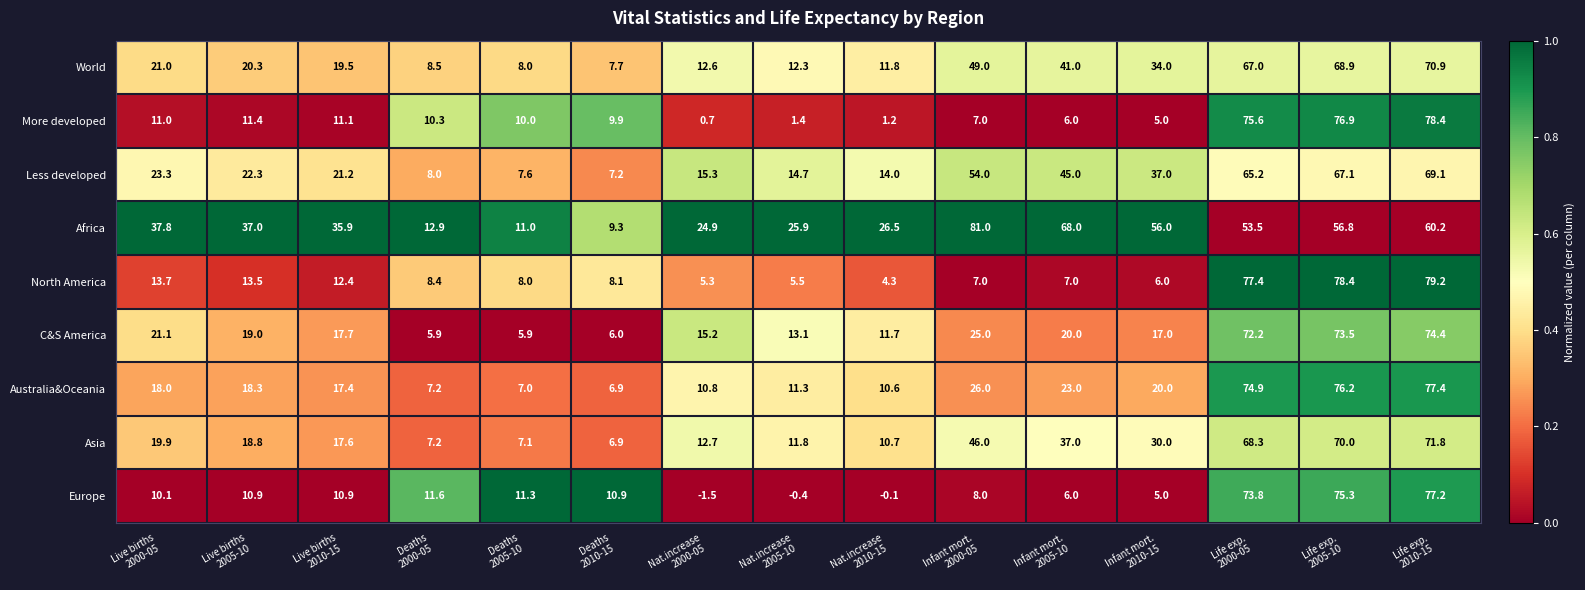

At which category is the sum across all series the highest?

Life exp.
2010-15